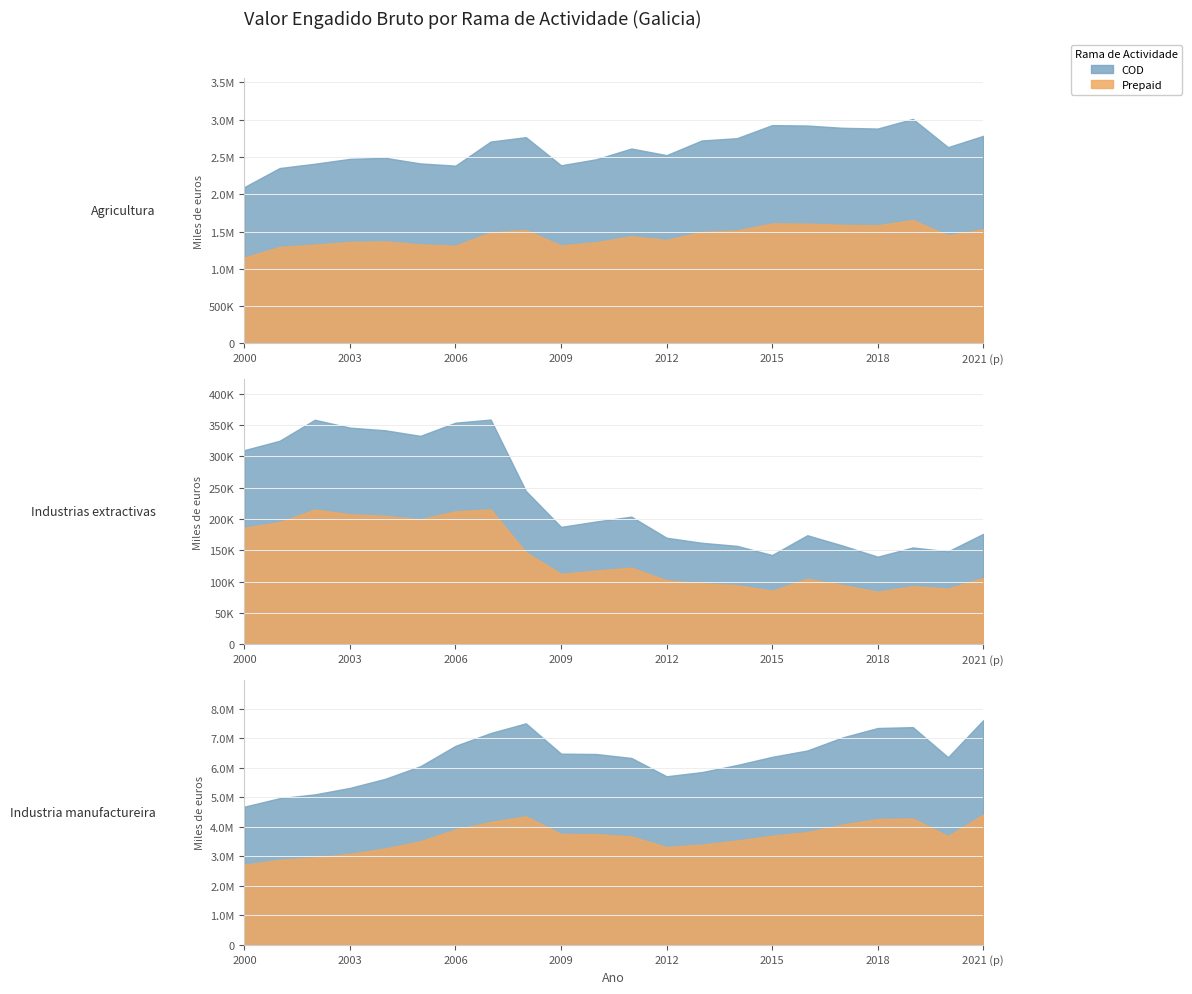

What position from the left is 2012?

13